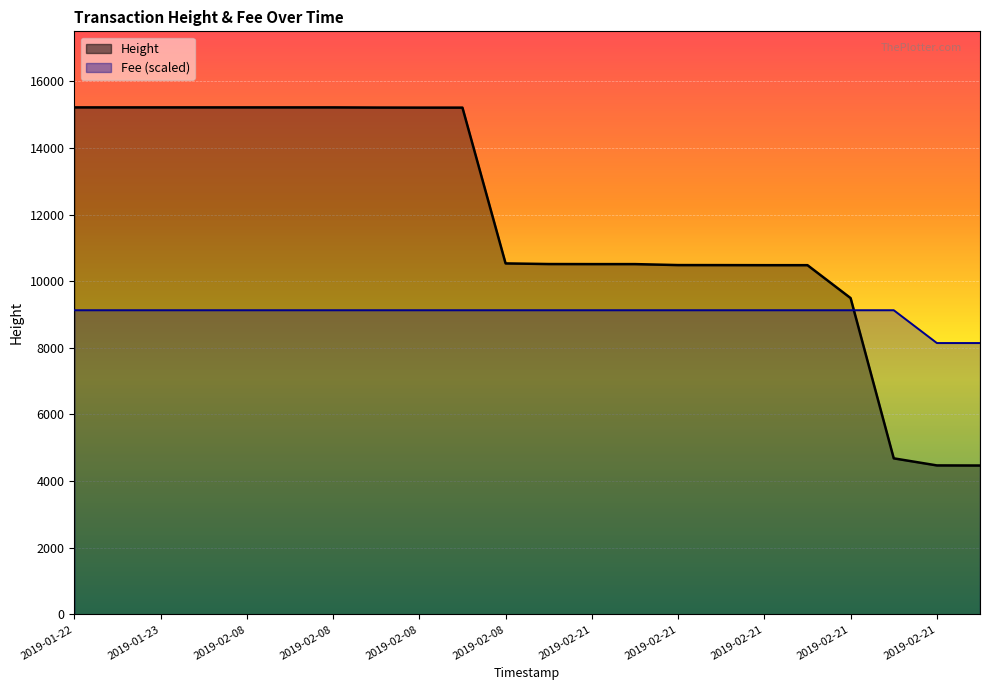

What value does the Fee series have at 2019-02-08 16:26:33?

9129.6